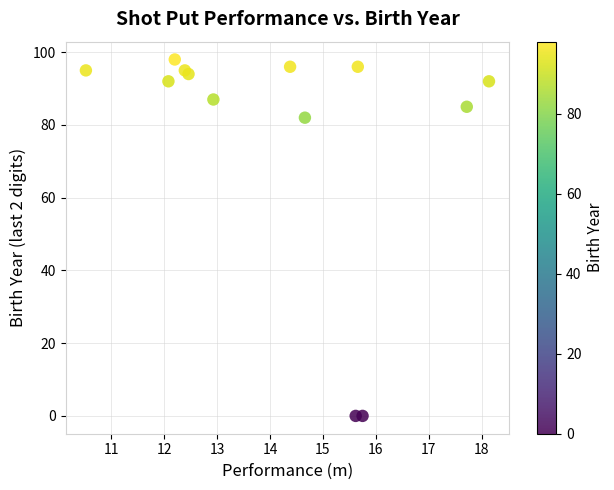

What Y value in the scatter plot is closest to 49?

82